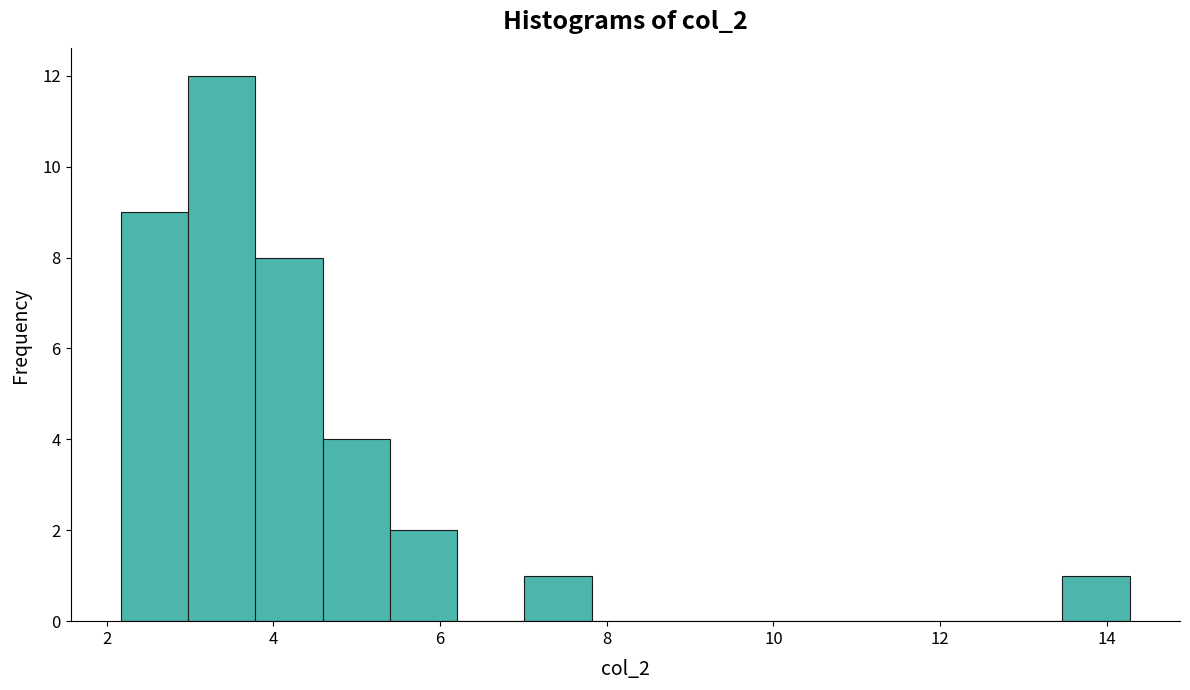

Over which range of the x-axis is the bar tallest?

3.0 to 3.8